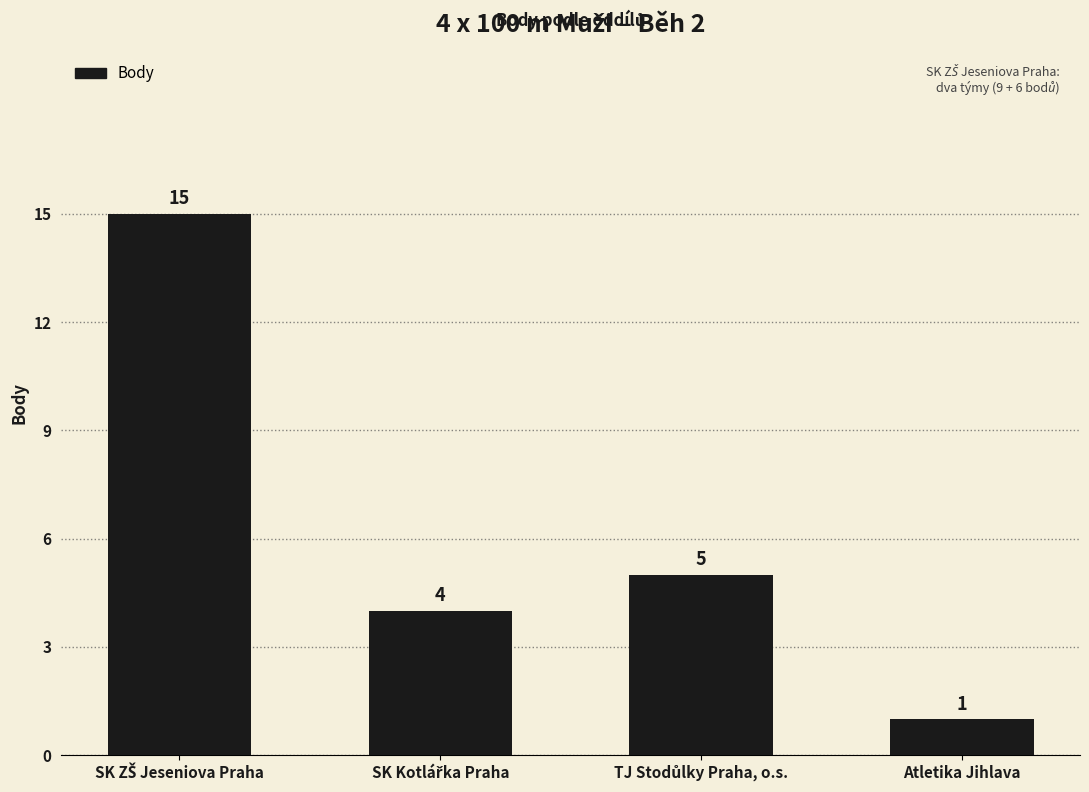

True or false: the data shows 1 at Atletika Jihlava.

True